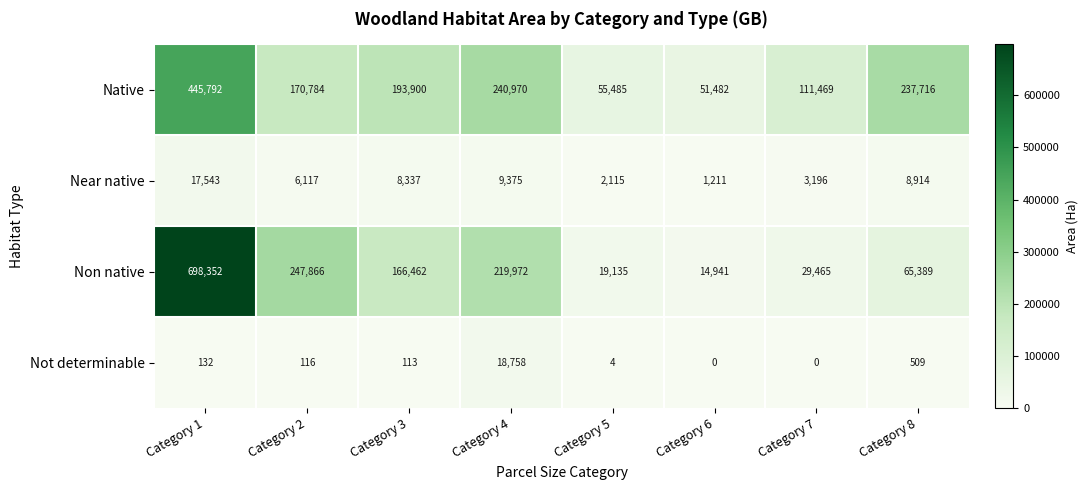

Which category has the highest value across all series?

Category 1